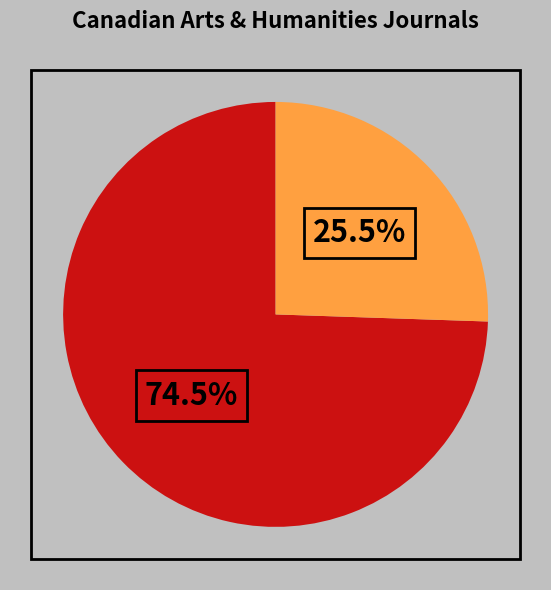

Is there any slice that represents more than half of the pie?

Yes